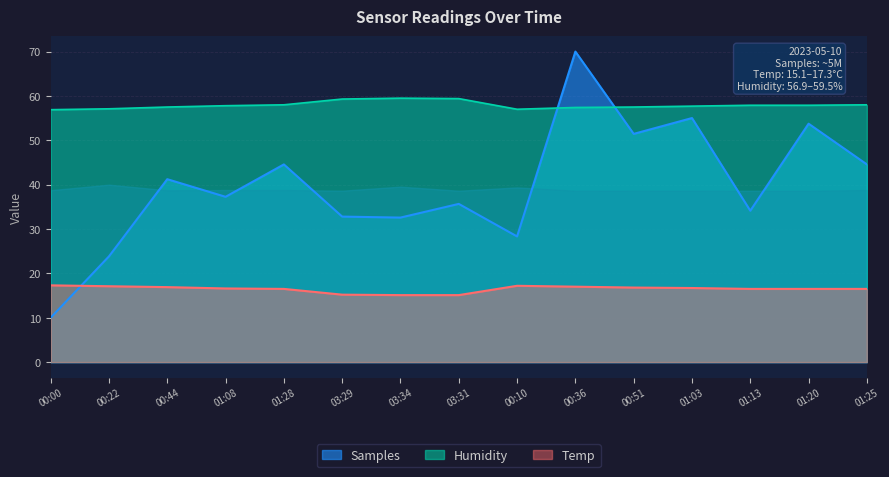

How many values in the Samples series are below 37?

7